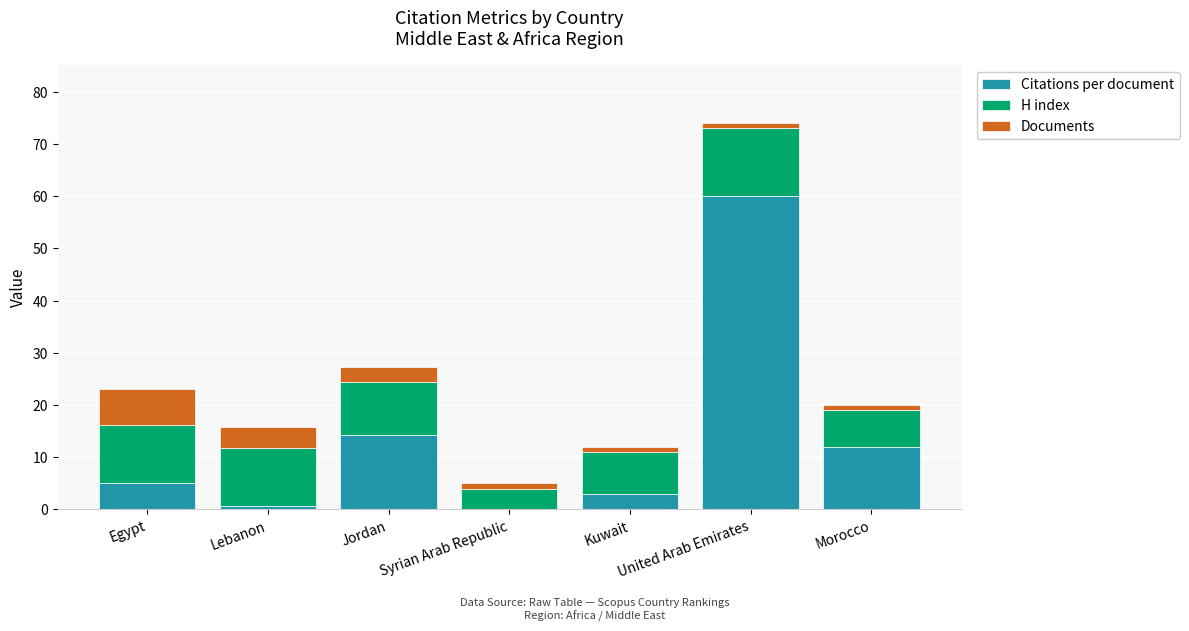

At which category is the sum across all series the highest?

United Arab Emirates